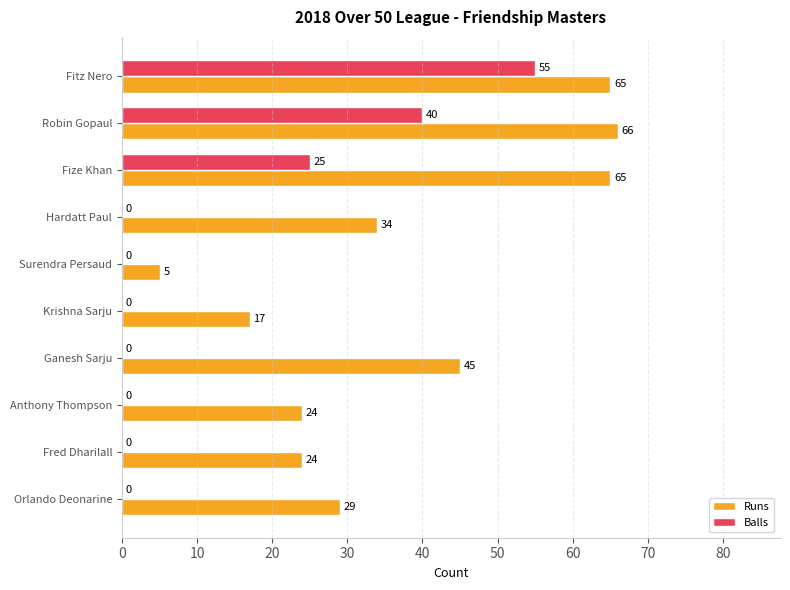

Which series has the largest total across all categories?

Runs